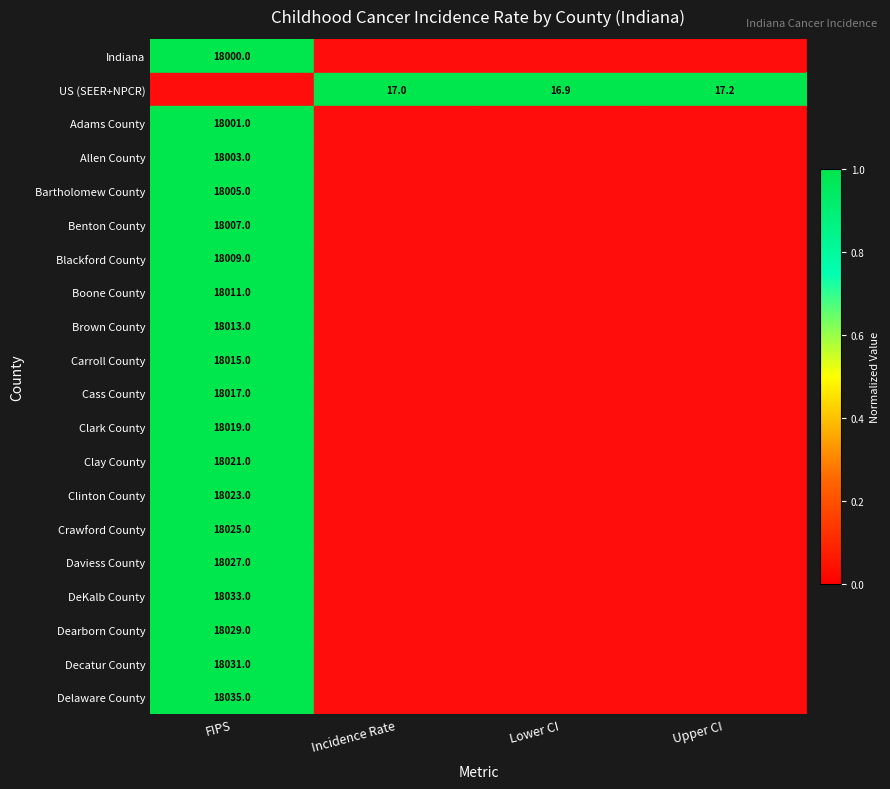

Is it true that Boone County equals 18011.0 at FIPS?

True